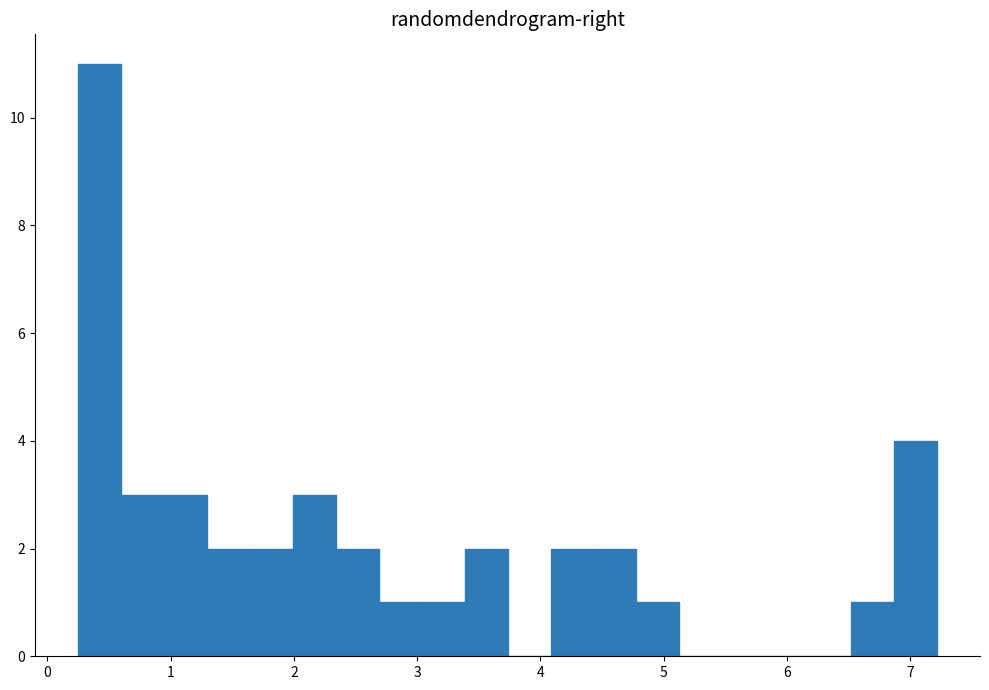

Read against the x-axis, roughly where is the centre of the tallest bar?

0.4